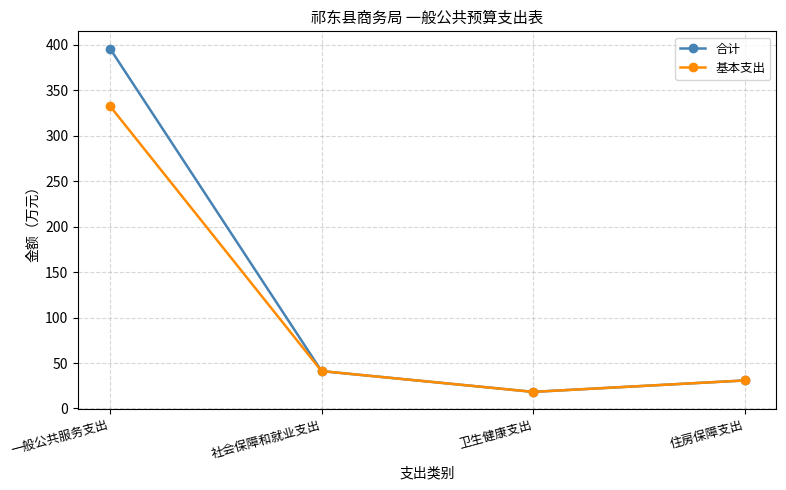

Which series has the largest range (max minus min)?

合计